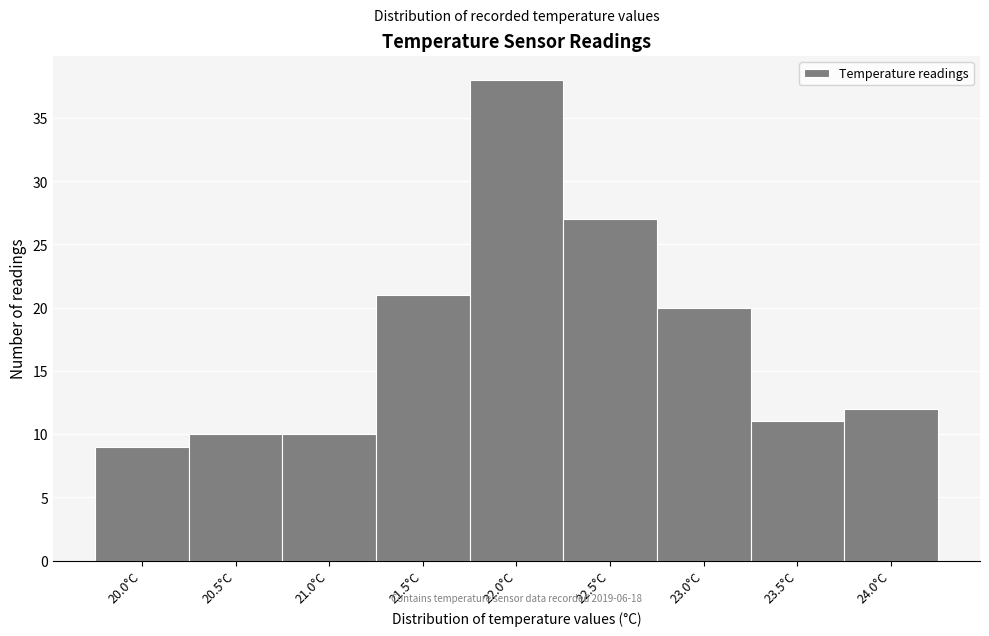

Reading right to left, extract all data points from this chart.

12	11	20	27	38	21	10	10	9